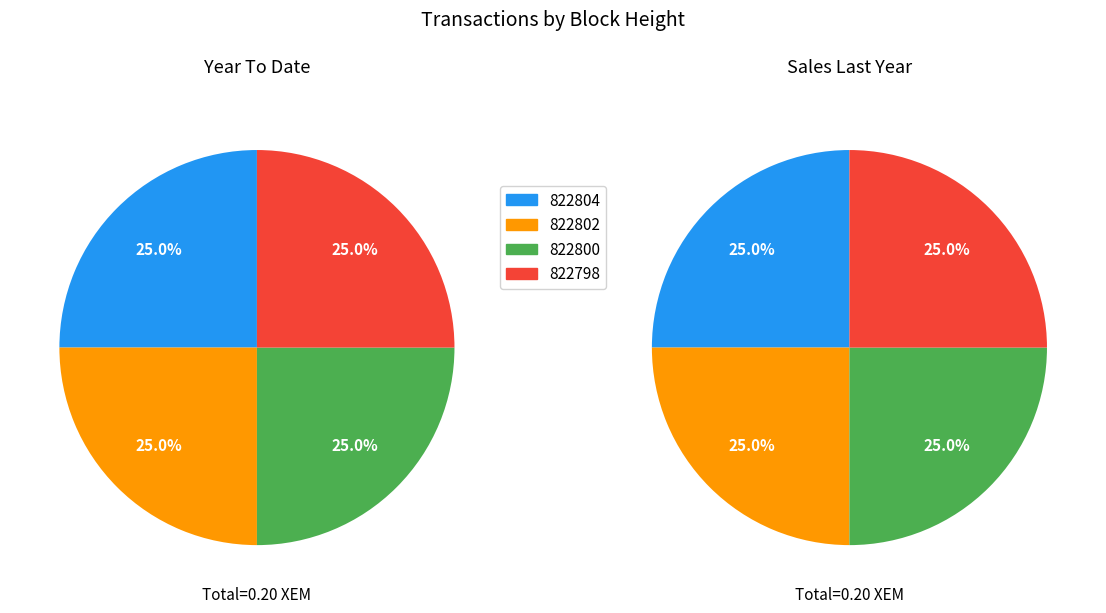

Is it true that 822800 is 25% of the pie?

True